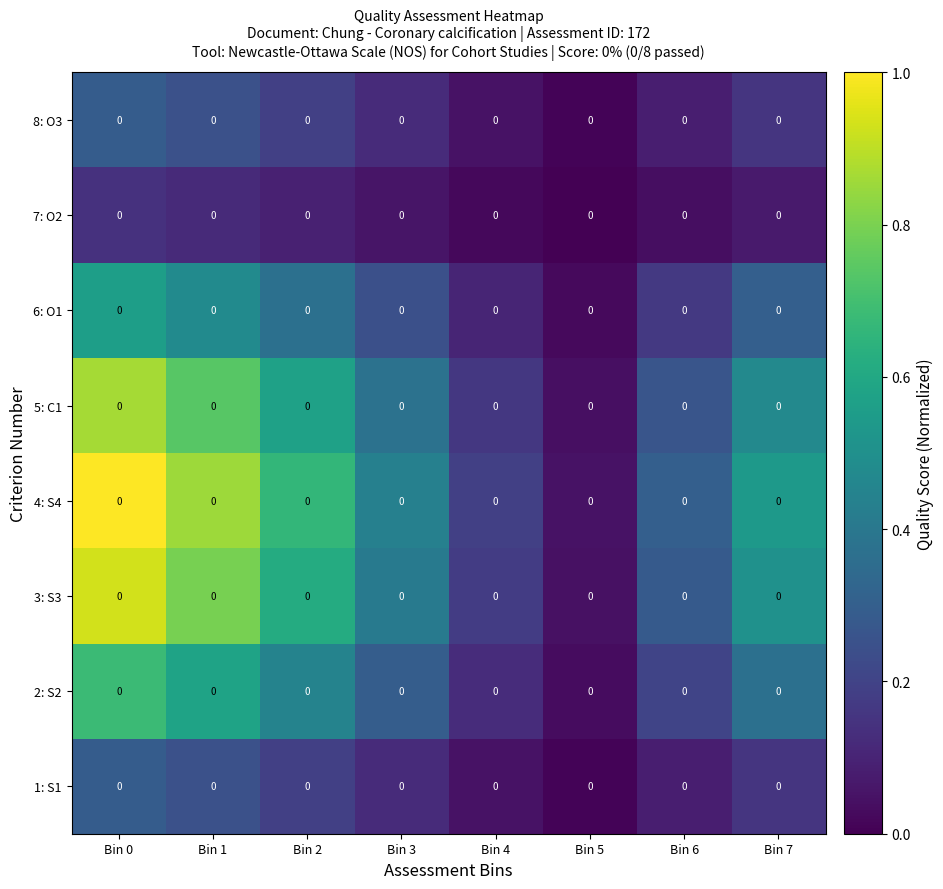

Reading left to right, what are all the values shown in this chart?

1: S1: Bin 0=0.0	Bin 1=0.0	Bin 2=0.0	Bin 3=0.0	Bin 4=0.0	Bin 5=0.0	Bin 6=0.0	Bin 7=0.0
2: S2: Bin 0=0.0	Bin 1=0.0	Bin 2=0.0	Bin 3=0.0	Bin 4=0.0	Bin 5=0.0	Bin 6=0.0	Bin 7=0.0
3: S3: Bin 0=0.0	Bin 1=0.0	Bin 2=0.0	Bin 3=0.0	Bin 4=0.0	Bin 5=0.0	Bin 6=0.0	Bin 7=0.0
4: S4: Bin 0=0.0	Bin 1=0.0	Bin 2=0.0	Bin 3=0.0	Bin 4=0.0	Bin 5=0.0	Bin 6=0.0	Bin 7=0.0
5: C1: Bin 0=0.0	Bin 1=0.0	Bin 2=0.0	Bin 3=0.0	Bin 4=0.0	Bin 5=0.0	Bin 6=0.0	Bin 7=0.0
6: O1: Bin 0=0.0	Bin 1=0.0	Bin 2=0.0	Bin 3=0.0	Bin 4=0.0	Bin 5=0.0	Bin 6=0.0	Bin 7=0.0
7: O2: Bin 0=0.0	Bin 1=0.0	Bin 2=0.0	Bin 3=0.0	Bin 4=0.0	Bin 5=0.0	Bin 6=0.0	Bin 7=0.0
8: O3: Bin 0=0.0	Bin 1=0.0	Bin 2=0.0	Bin 3=0.0	Bin 4=0.0	Bin 5=0.0	Bin 6=0.0	Bin 7=0.0